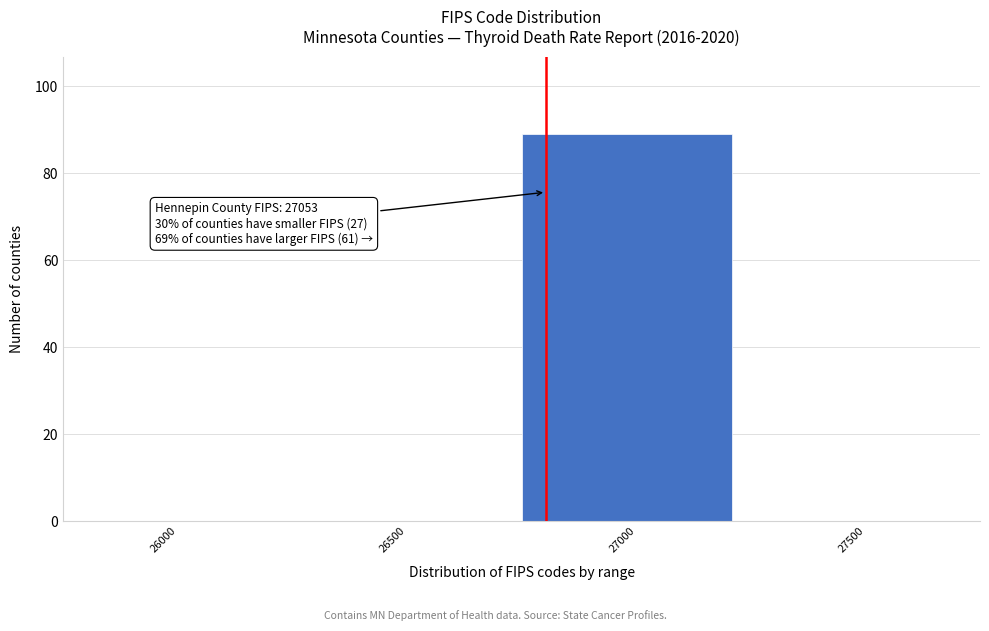

Reading left to right, transcribe all the data shown in this chart.

26000=0	26500=0	27000=89	27500=0